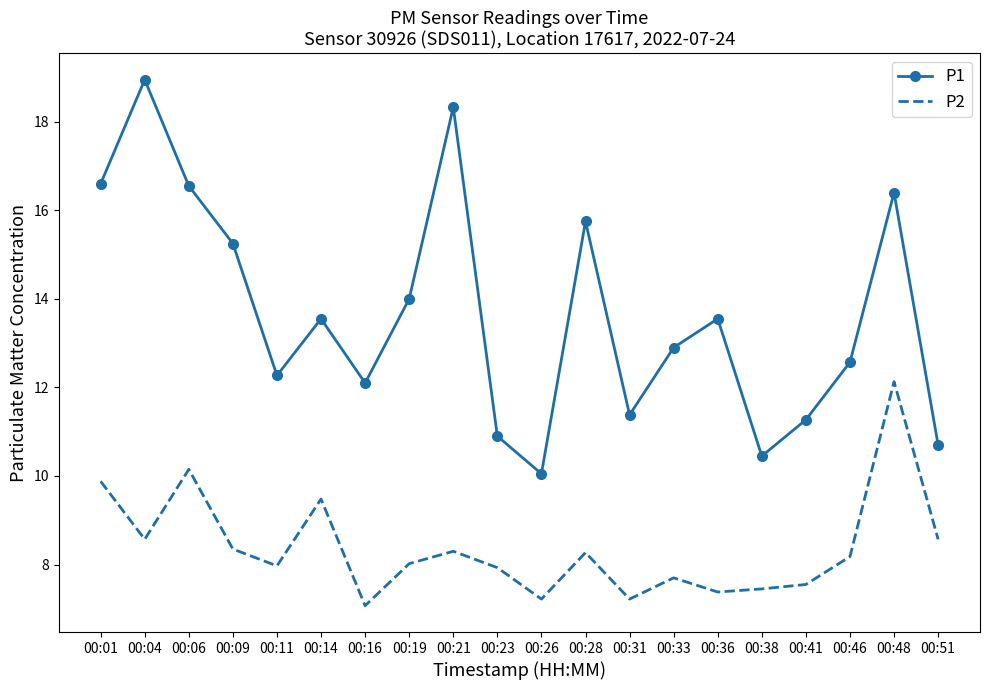

True or false: P1 and P2 intersect in this chart.

False